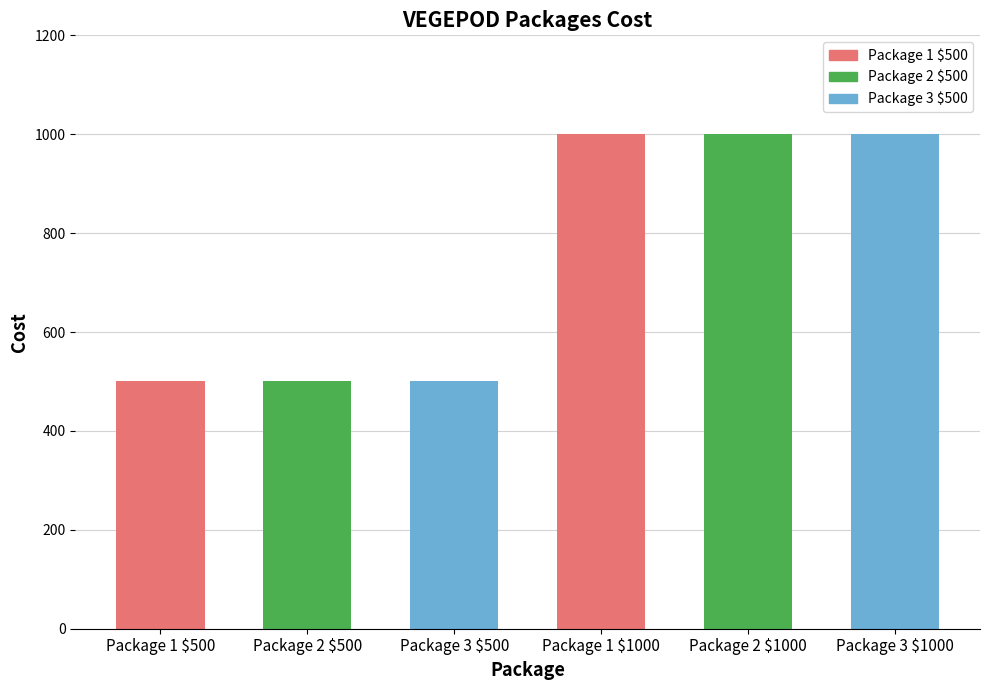

What is the greatest value displayed?

1000